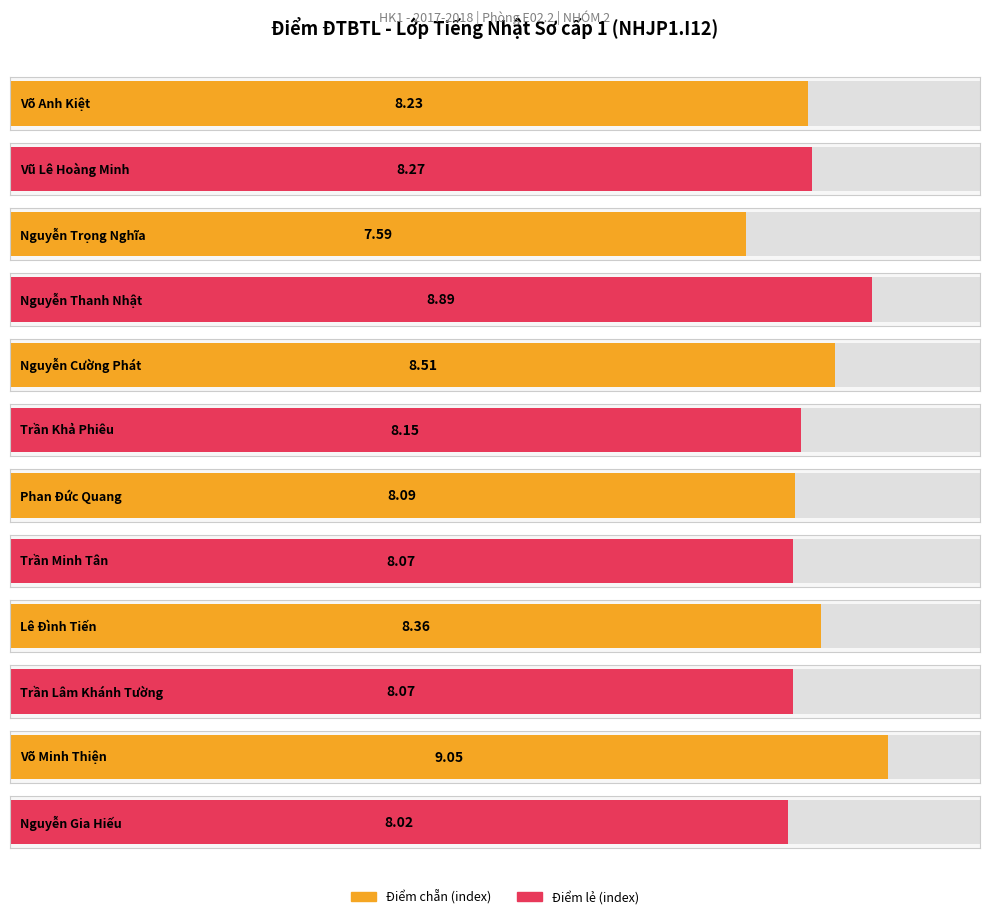

What position from the right is Trần Lâm Khánh Tường?

3